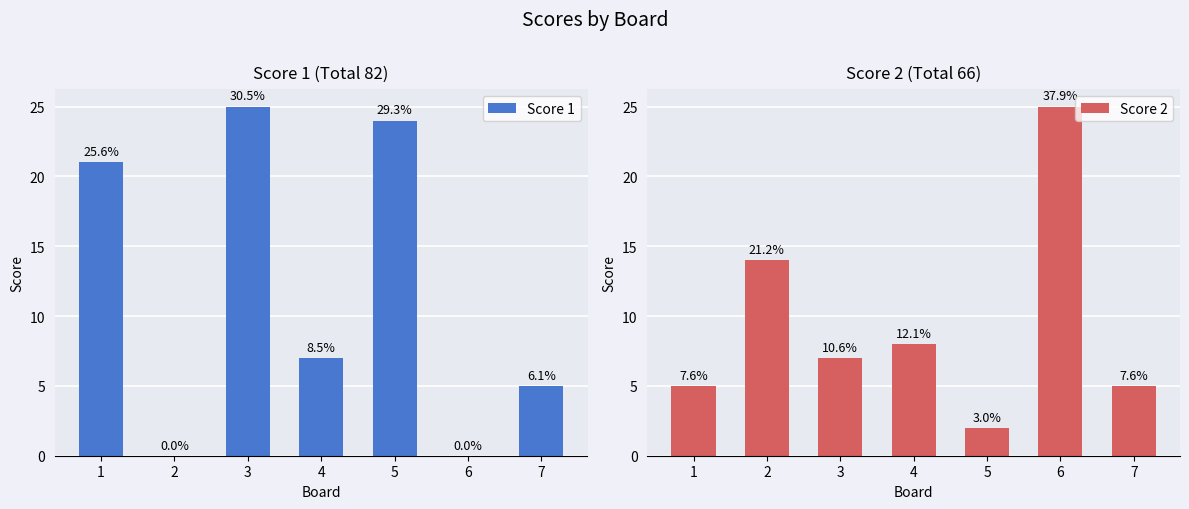

Is the value of Score 1 at 5 greater than the value of Score 2 at 7?

Yes